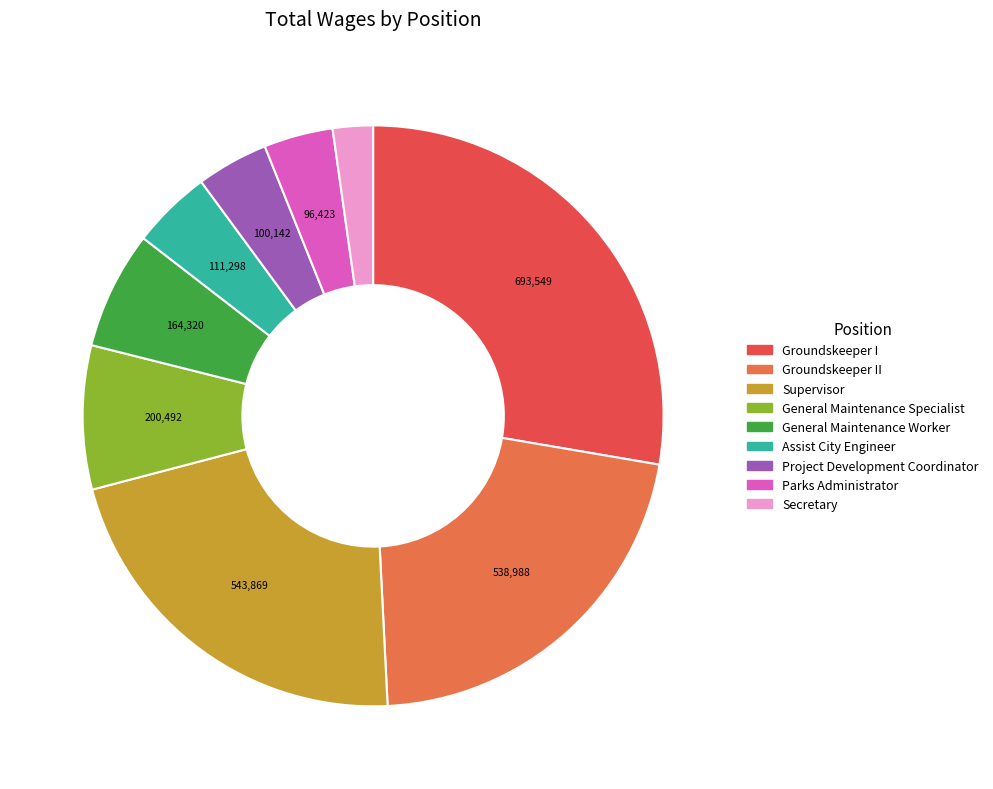

Count the number of slices in the pie.

9